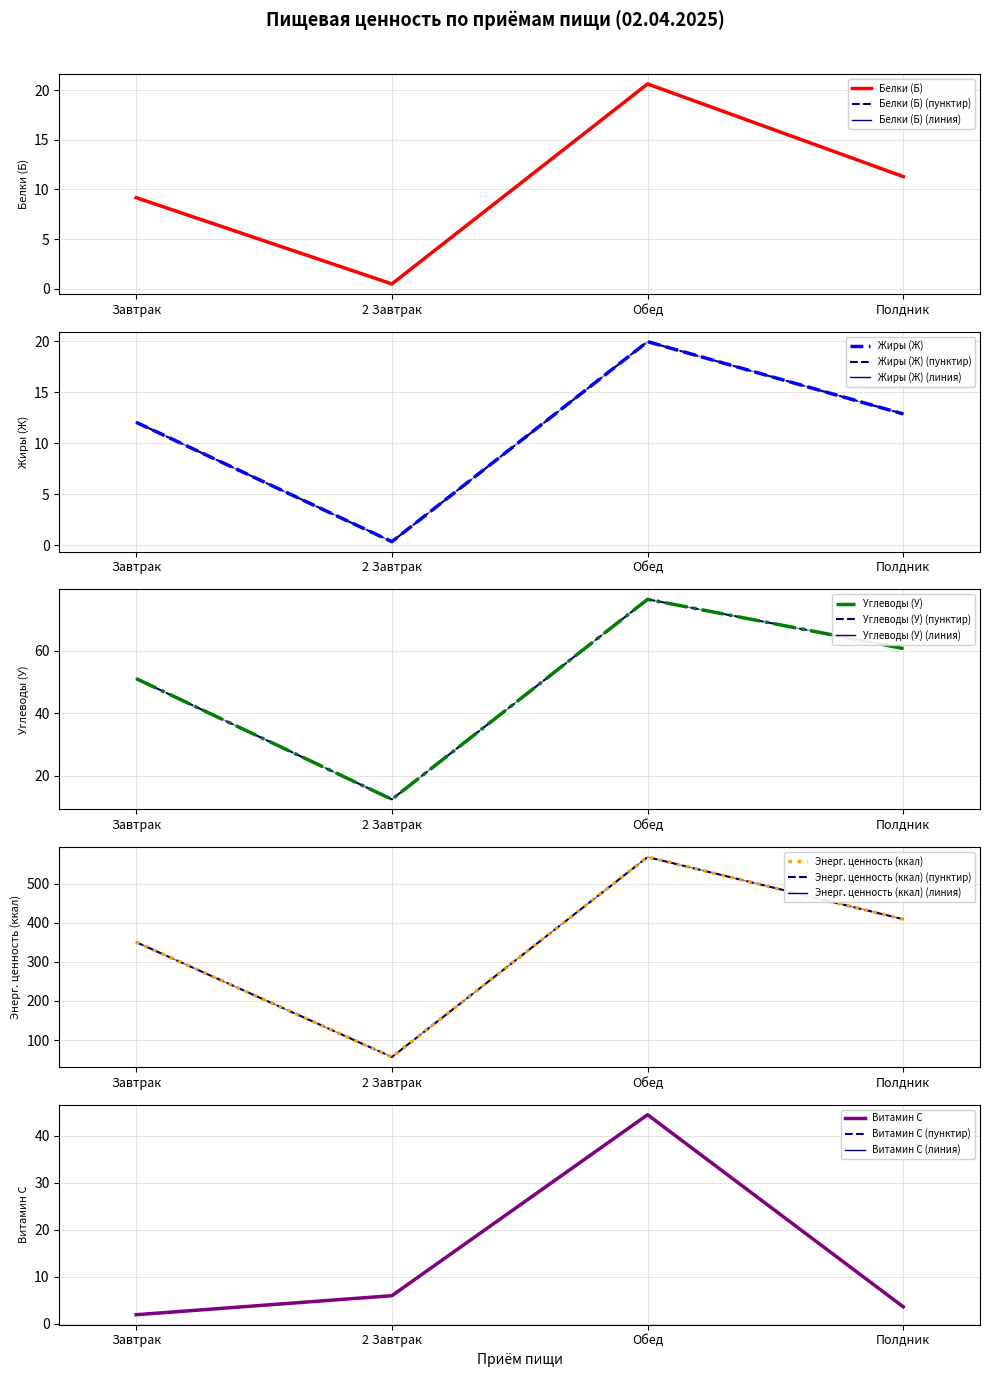

What is the difference between the second highest and minimum values in the Белки (Б) series?

10.8